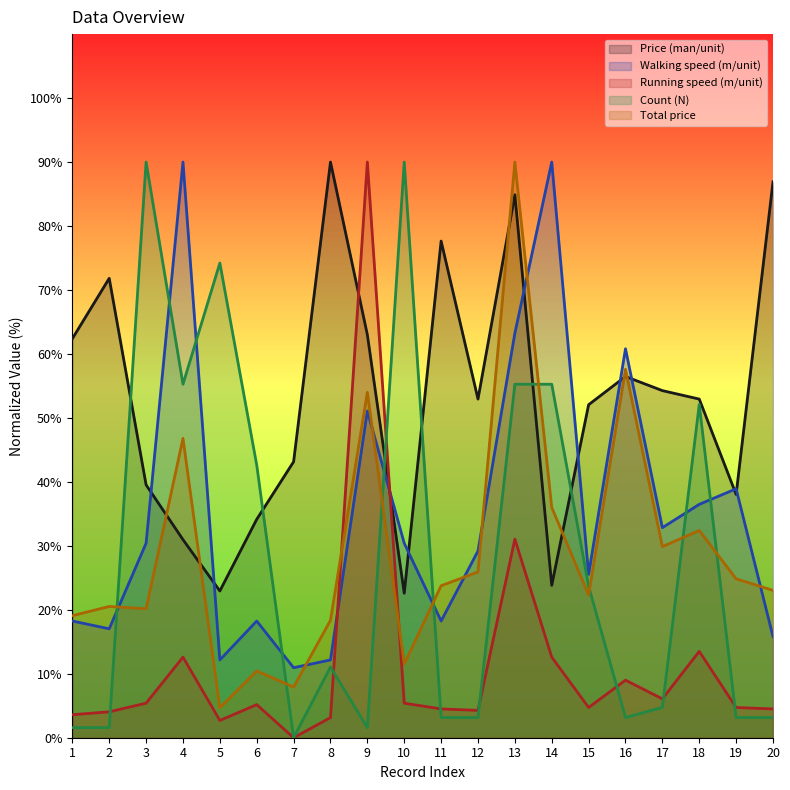

How many interior local peaks does the Price (man/unit) series have?

5